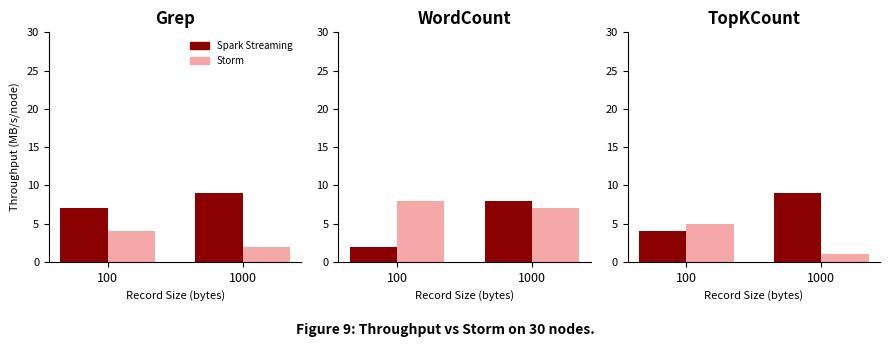

What is the difference between the Storm values at 1000 and 100?

4